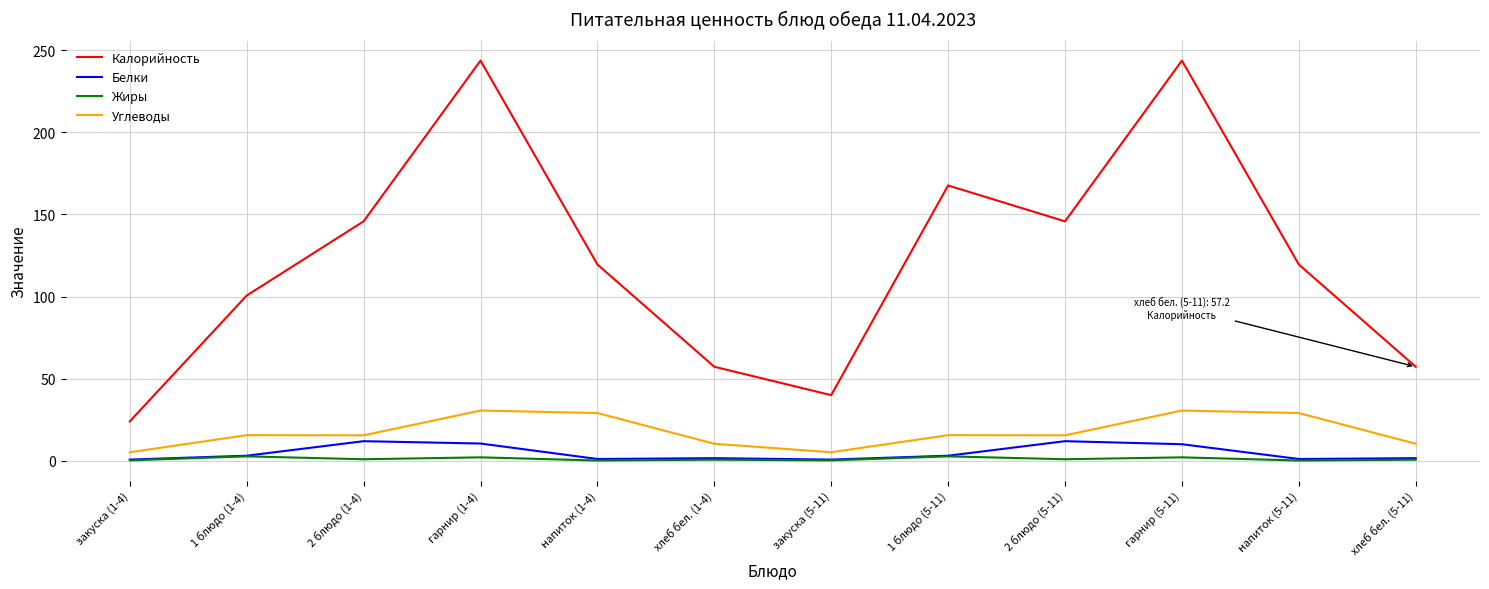

How many lines are shown in the chart?

4